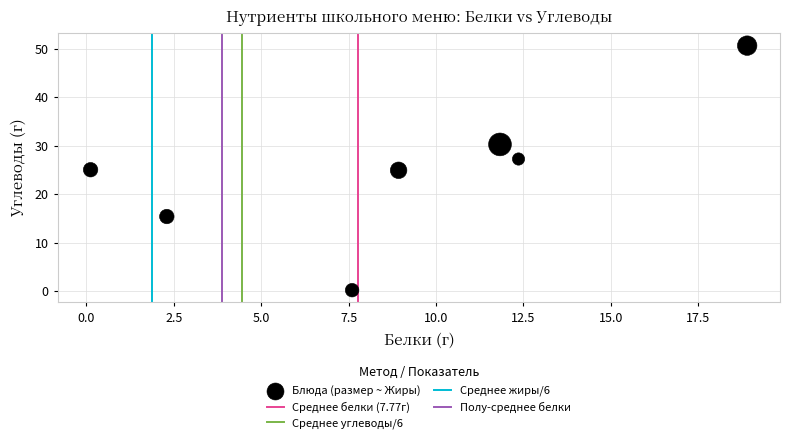

What is the range of X values (max minus min)?

18.8